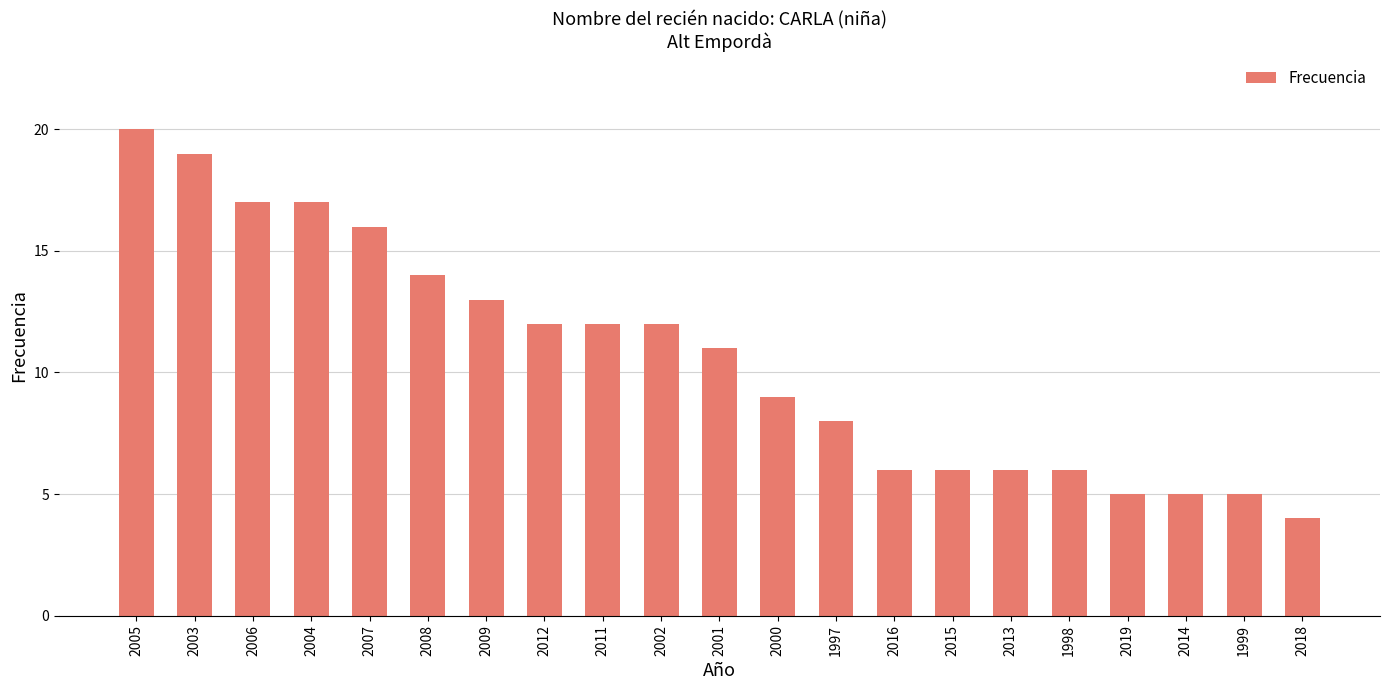

What is the approximate value at 2009, to the nearest 5?

15